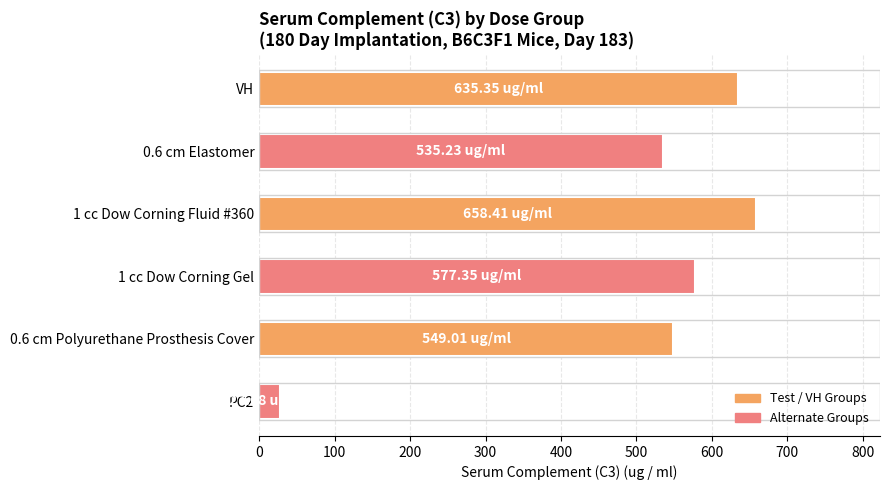

What is the difference between the maximum and minimum values?

630.7